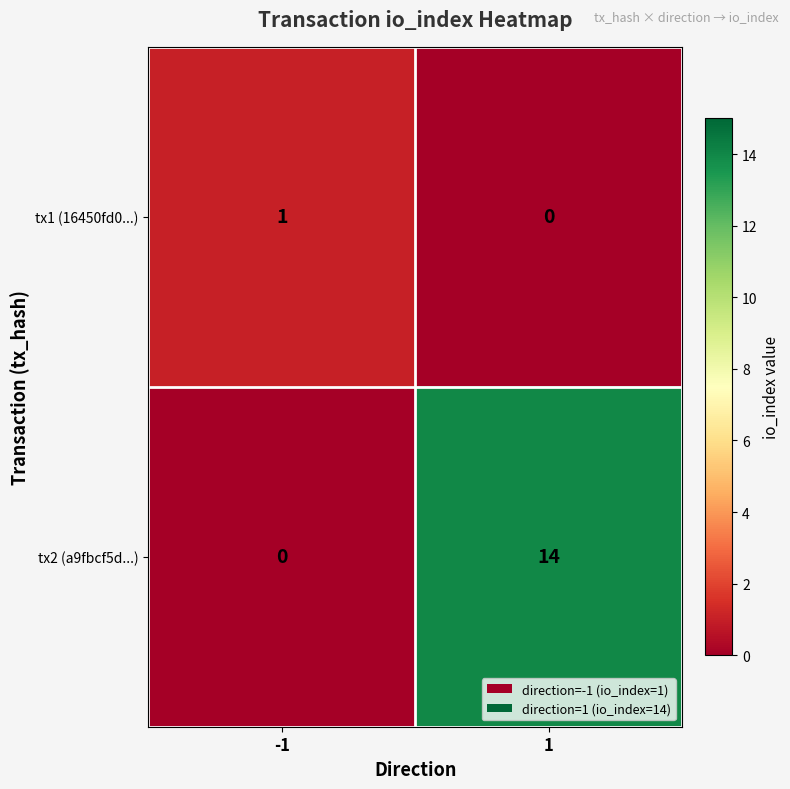

List the series in order of their peak value, lowest first.

tx1 (16450fd0...), tx2 (a9fbcf5d...)